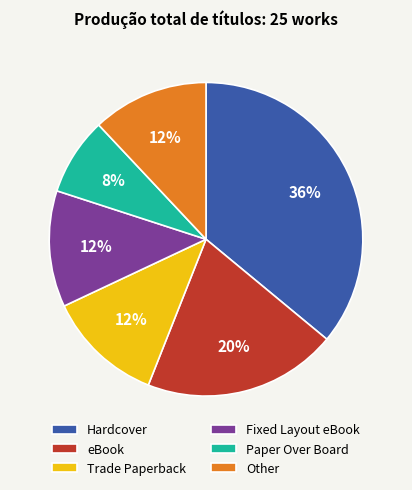

Is the sum of Fixed Layout eBook and Other greater than half?

No